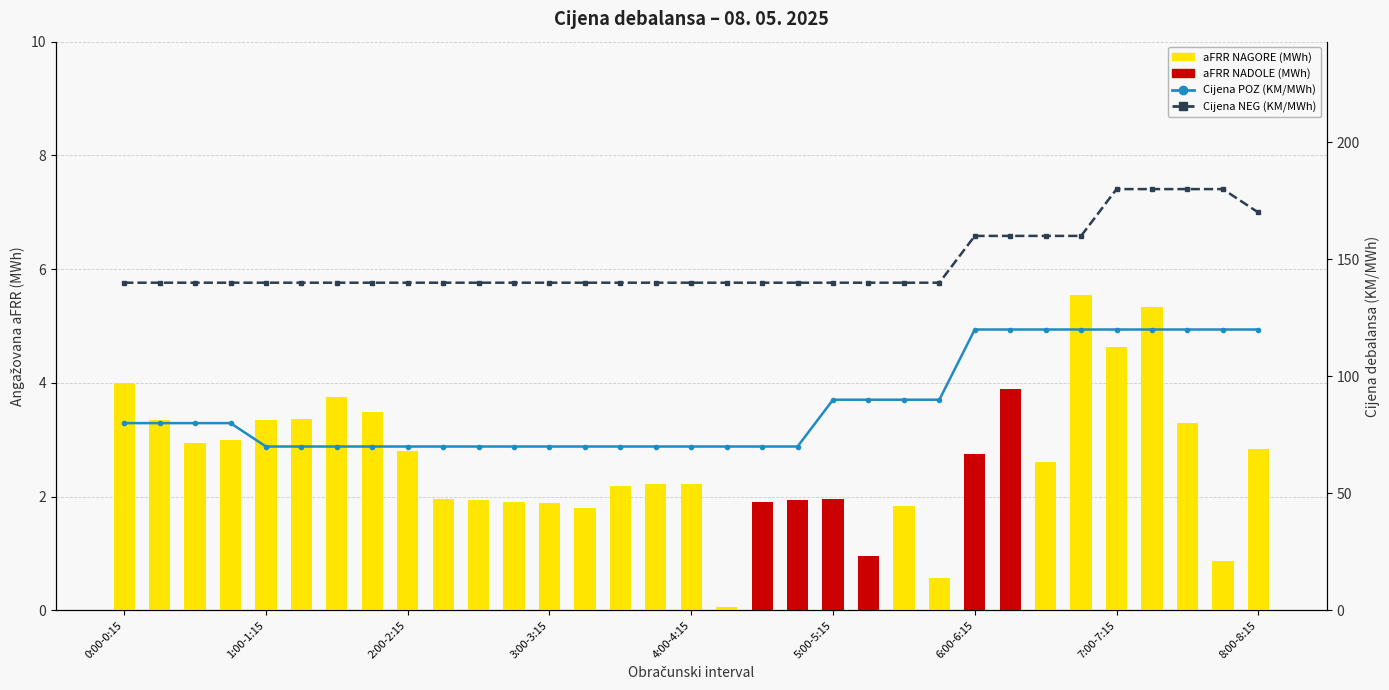

At which category is the sum across all series the highest?

29